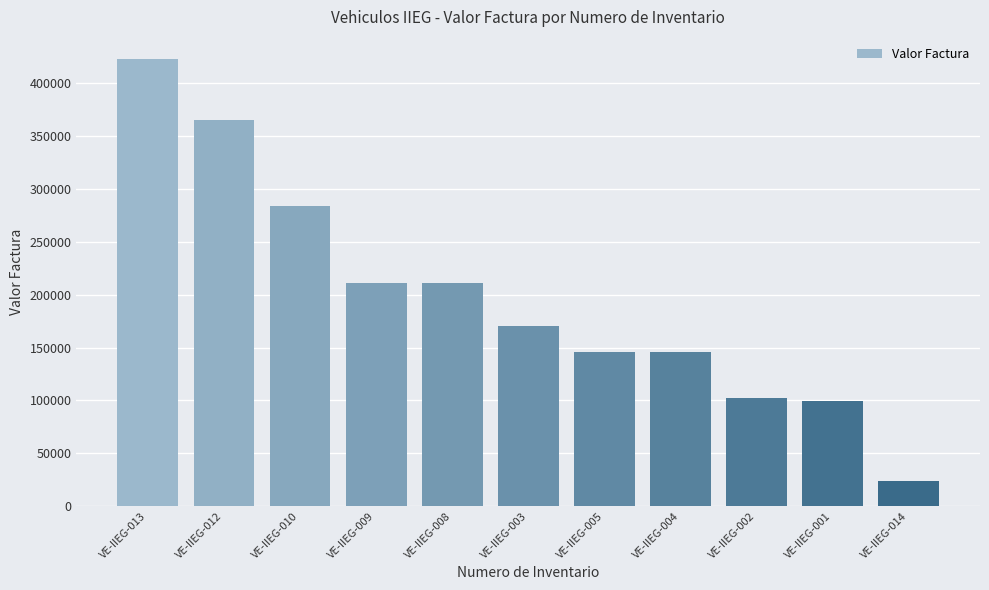

What is the difference between the second highest and second lowest values?

265857.0